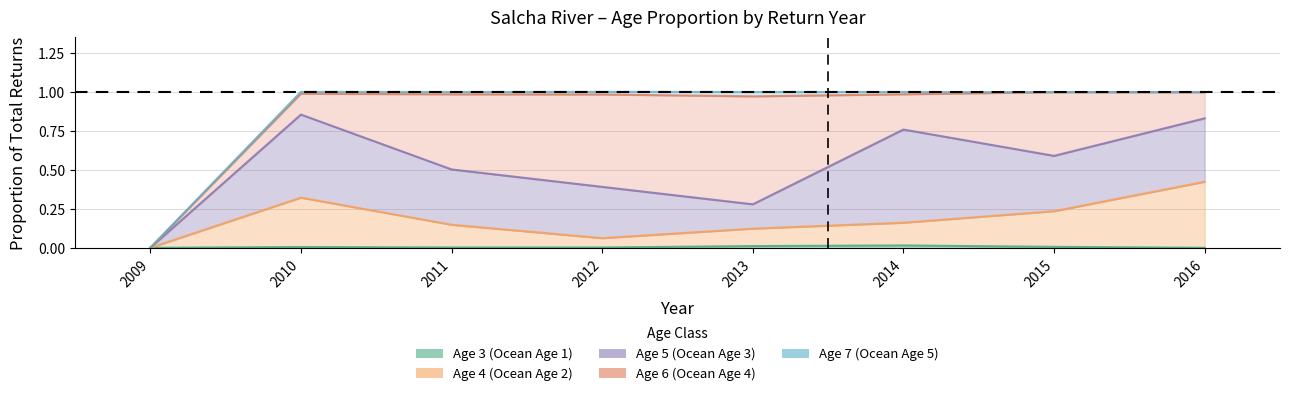

Count the Age 4 (Ocean Age 2) values in the range 0 to 1.

8